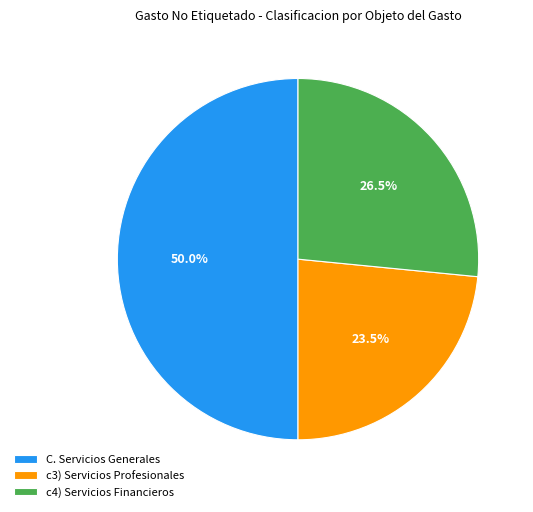

Count the number of slices in the pie.

3